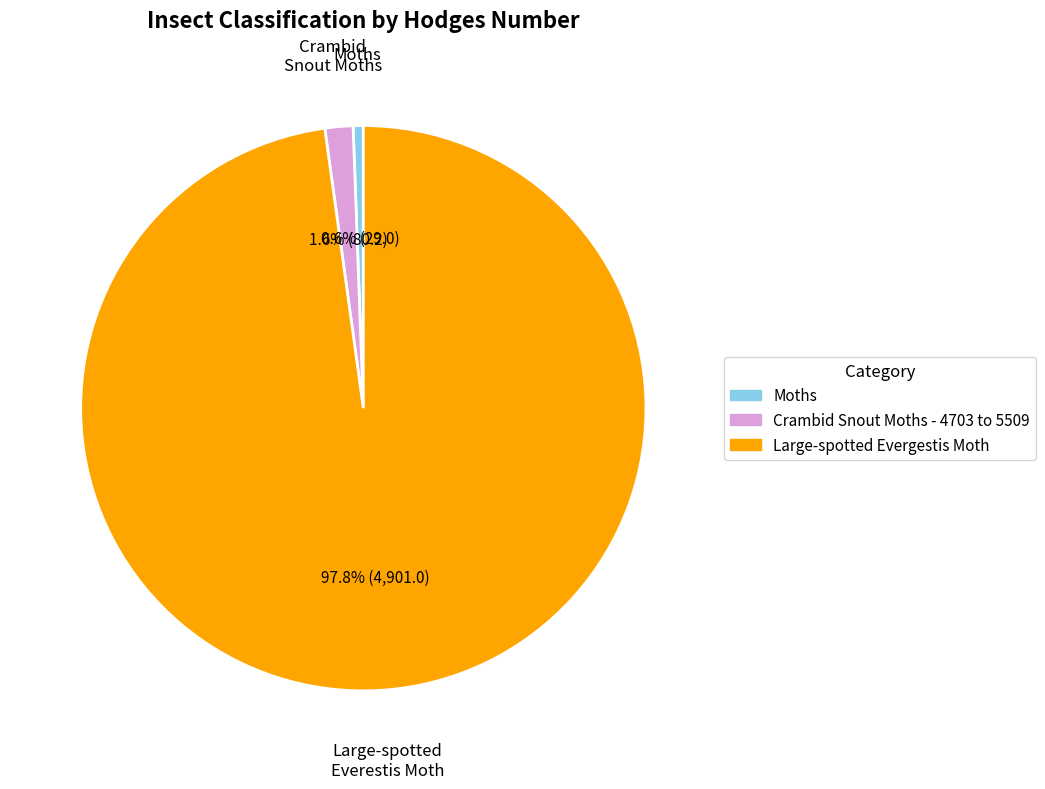

How many slices are in this pie chart?

3